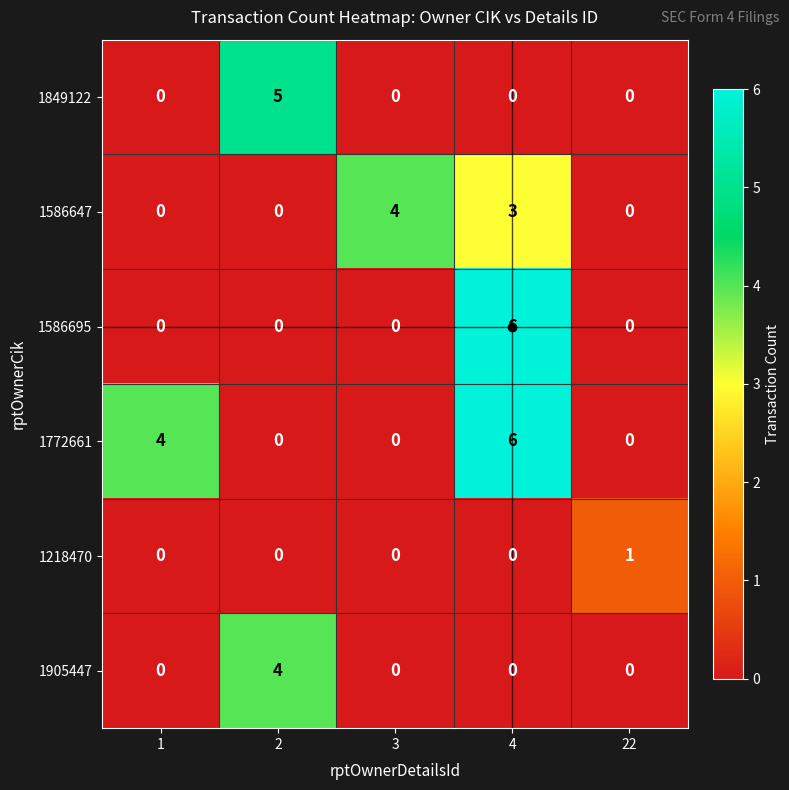

What is the highest value of the 1905447 series?

4